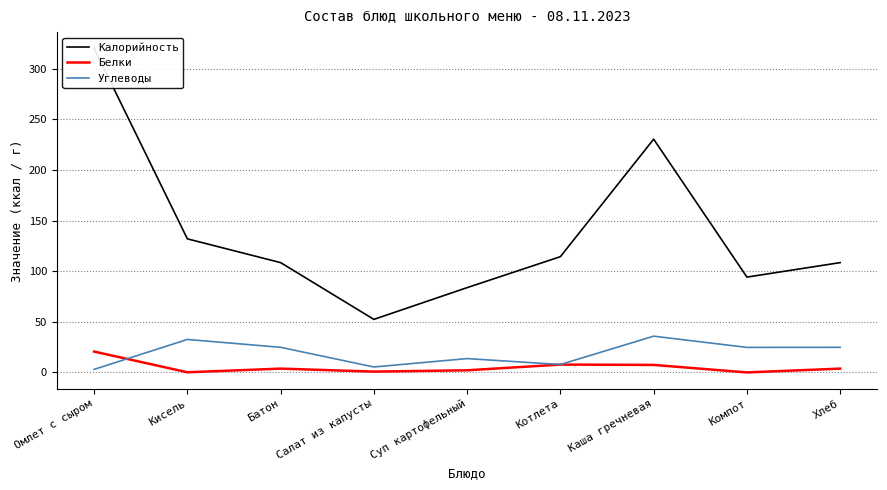

Count the number of categories in the chart.

9